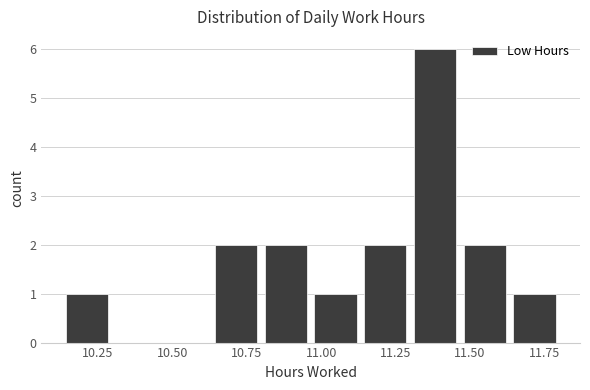

Around what value on the x-axis is the tallest bar? Give the approximate position of its centre, as read against the axis.

11.40